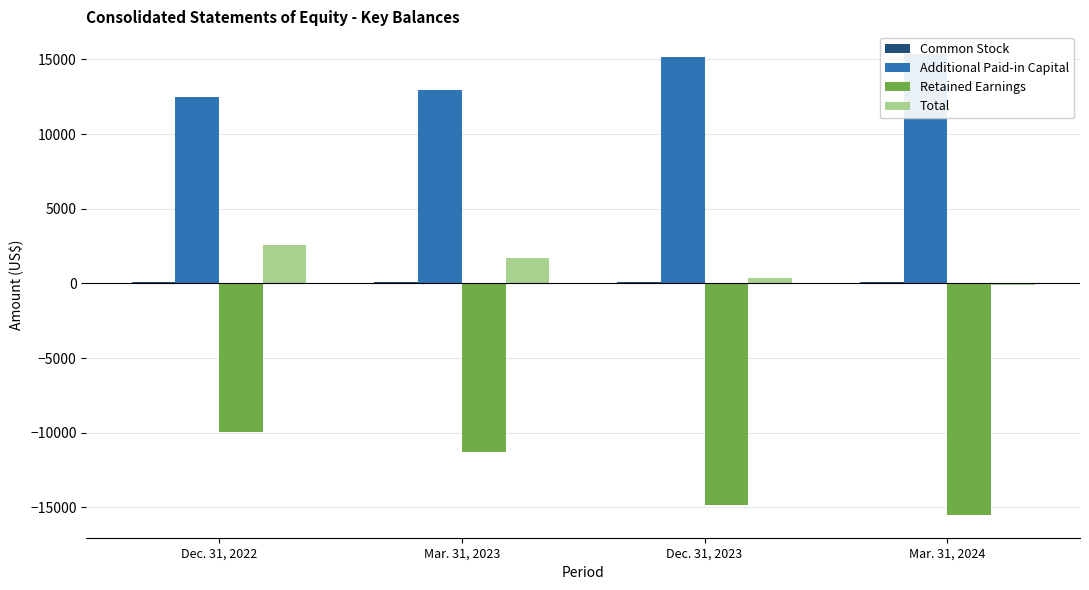

Is it true that Retained Earnings equals -11280 at Mar. 31, 2023?

True